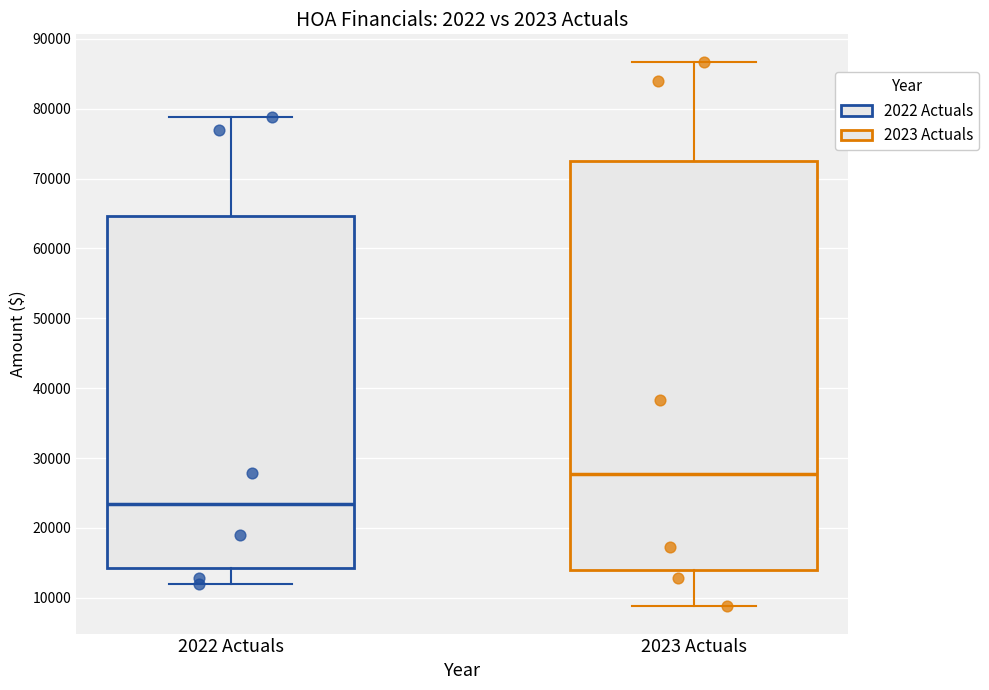

Which box is the tallest, from its lower edge to its upper edge?

2023 Actuals